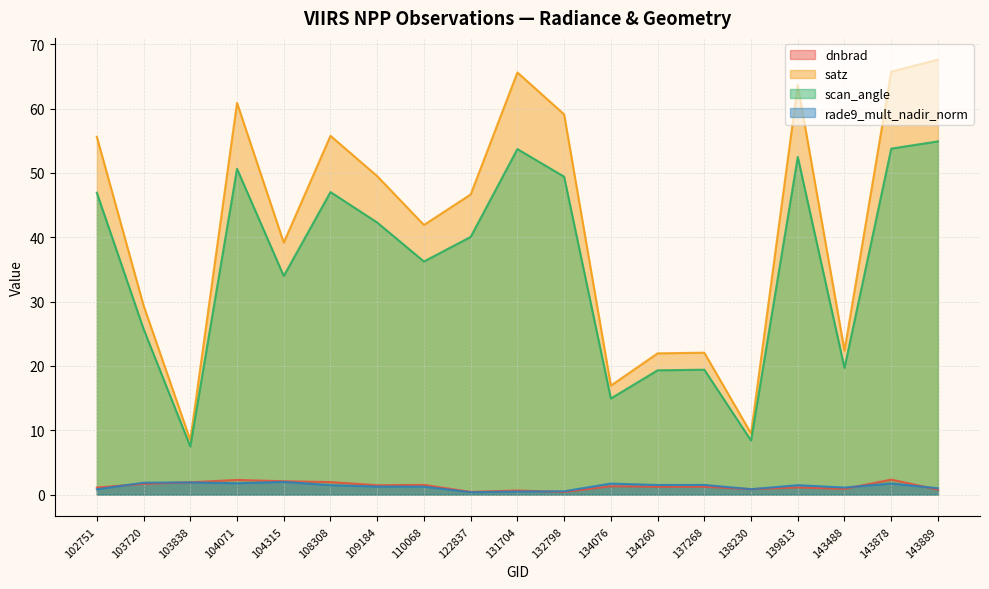

True or false: rade9_mult_nadir_norm has a value of 1.9 at 103720.

True